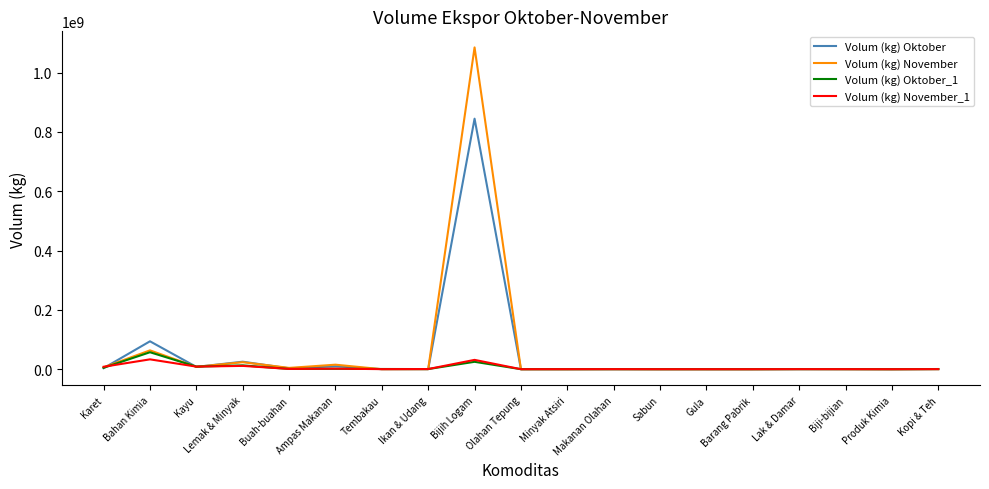

Which series changed the most between Bahan Kimia and Makanan Olahan?

Volum (kg) Oktober